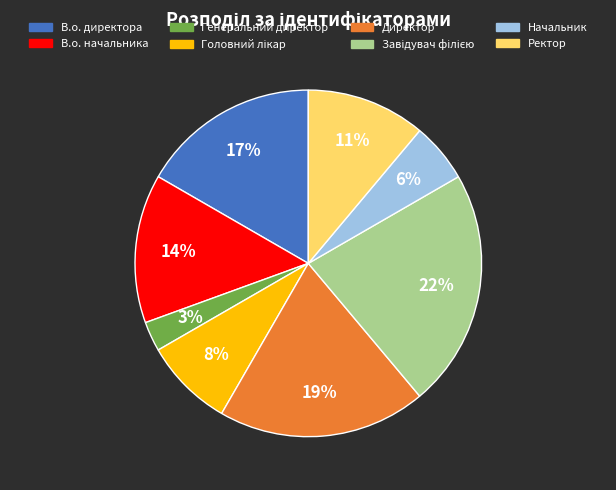

To the nearest percent, what portion does В.о. директора represent?

17%